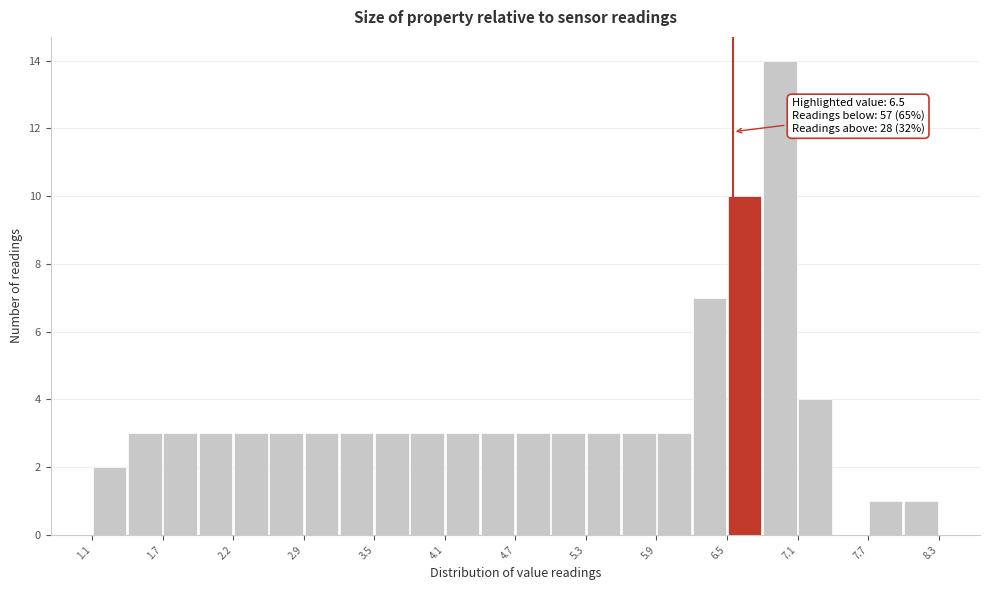

Read against the x-axis, roughly where is the centre of the tallest bar?

6.9